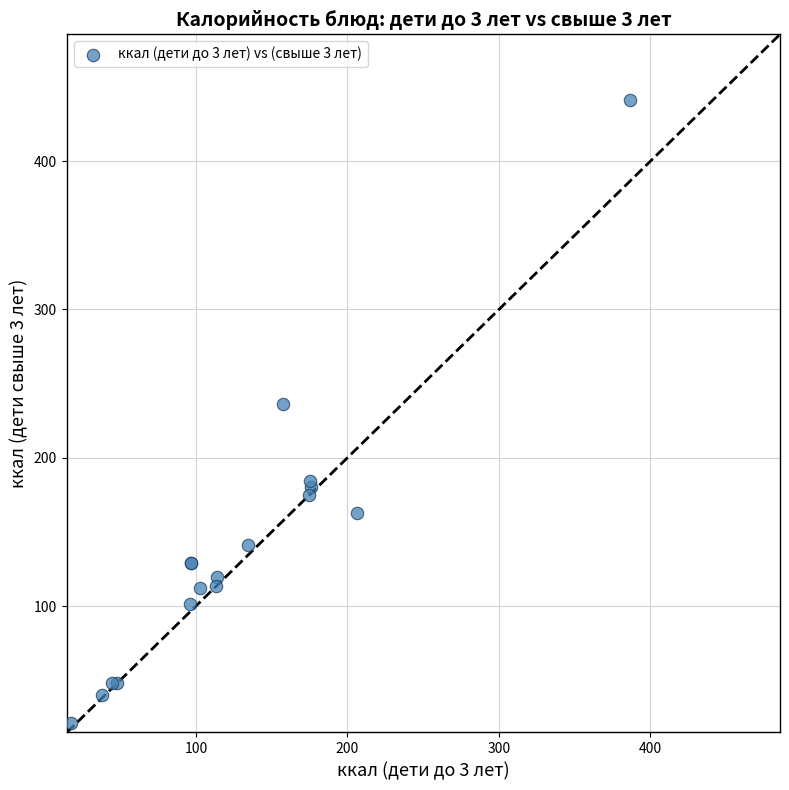

What Y value in the scatter plot is closest to 231?

236.0